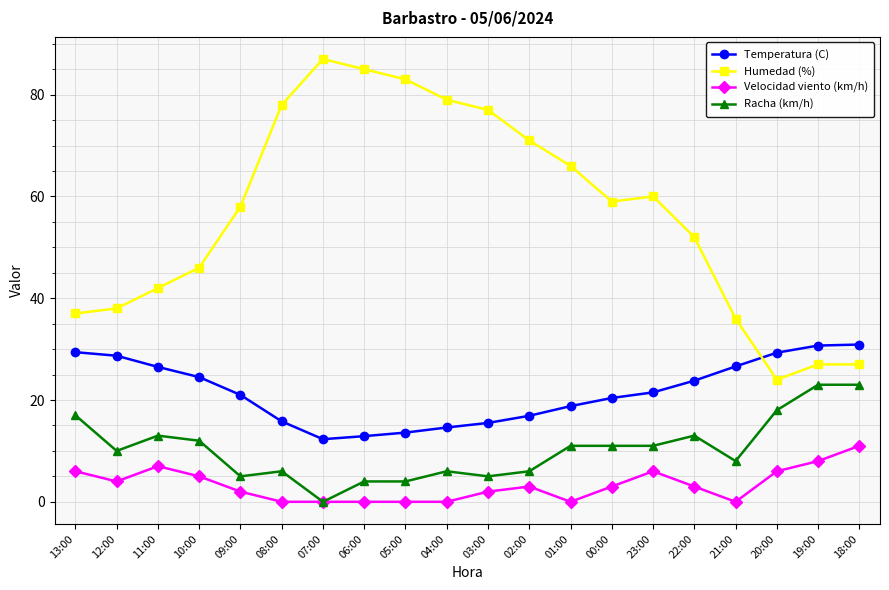

True or false: Temperatura (C) and Racha (km/h) cross at least once.

False